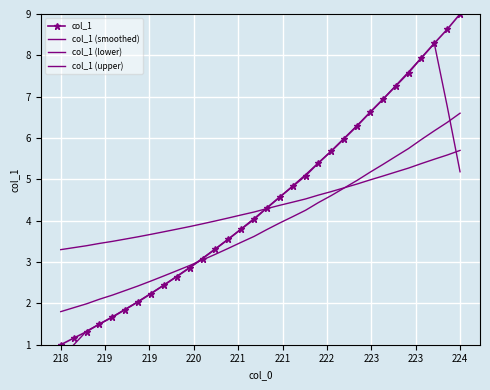

What is the label of the 1st point from the left?

218